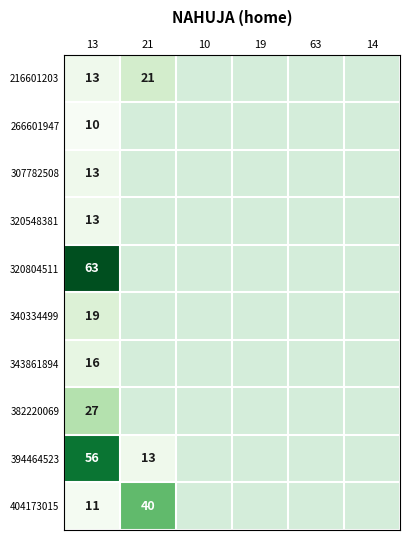

What is the total value across all series at 13?

241